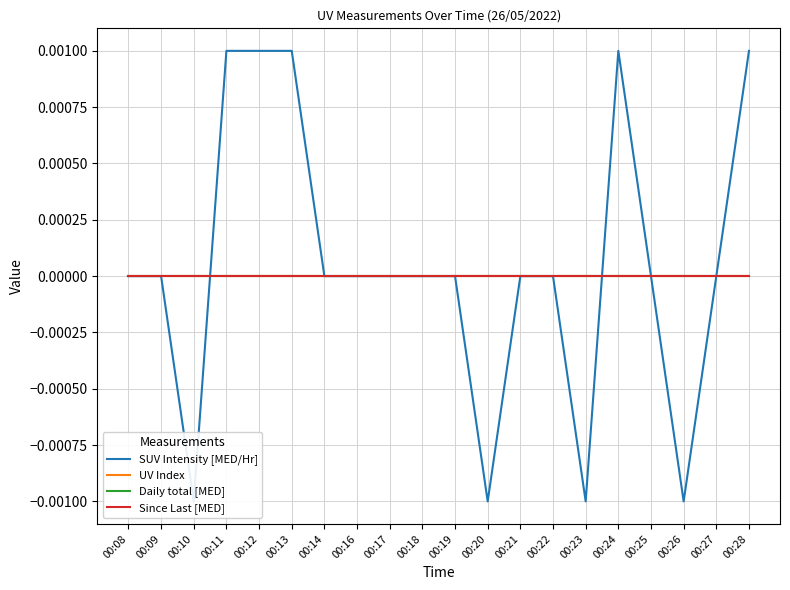

Rank the series at 00:27 from lowest to highest value.

SUV Intensity [MED/Hr], UV Index, Daily total [MED], Since Last [MED]